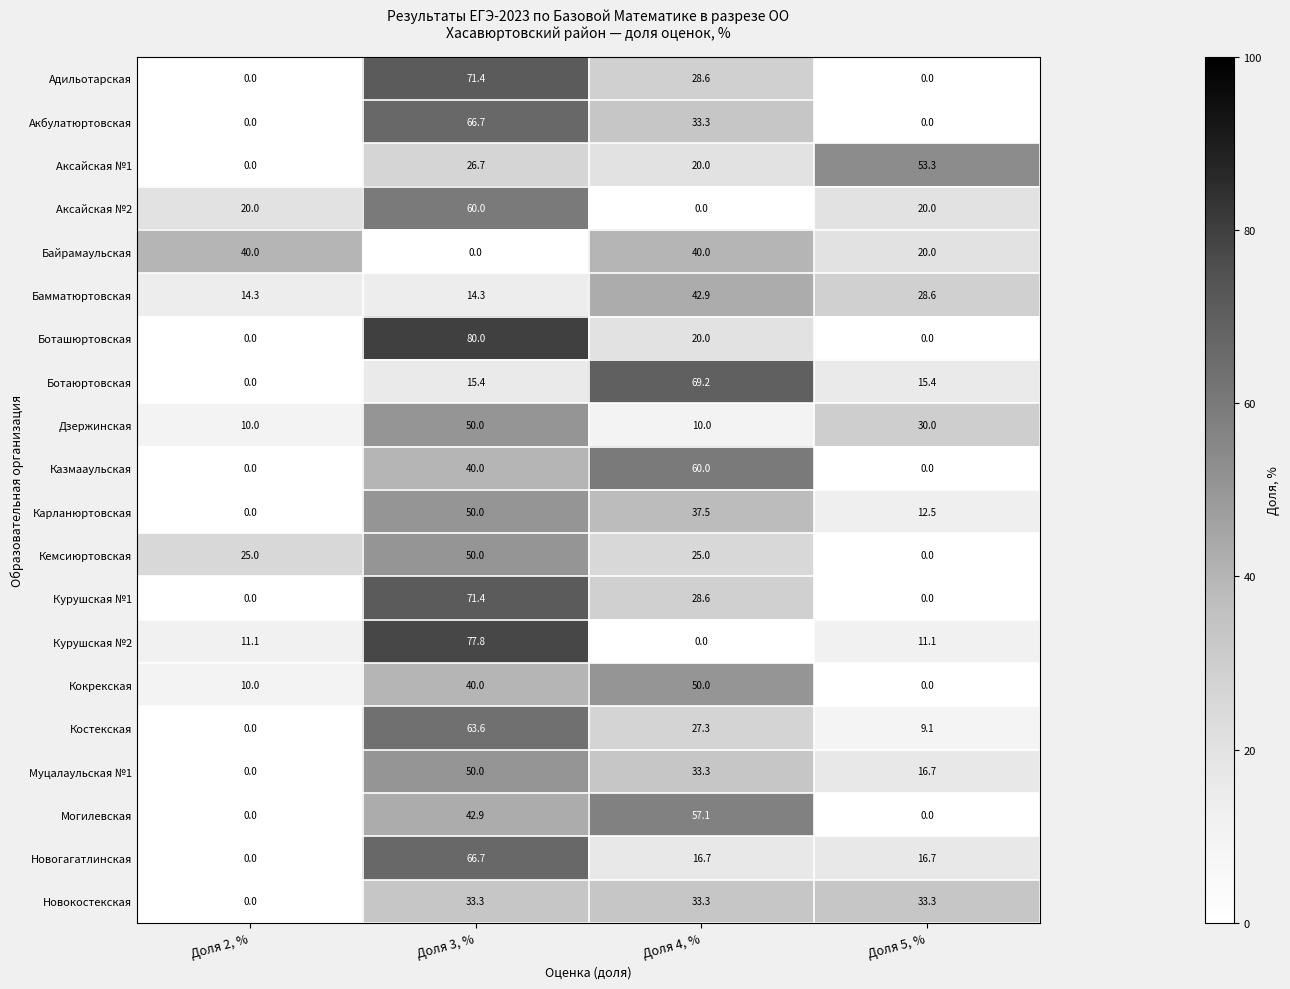

Read the Кокрекская value at Доля 4, %.

50.0